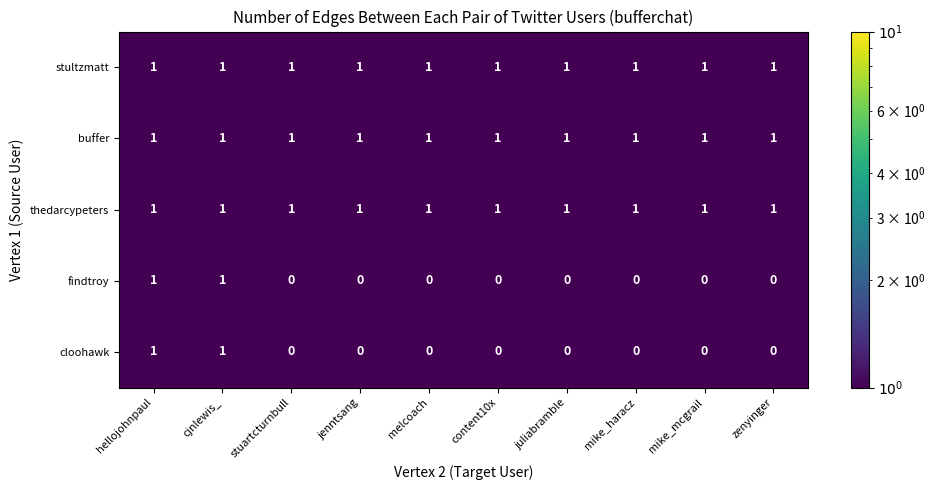

Count the cloohawk values in the range 0 to 1.

10